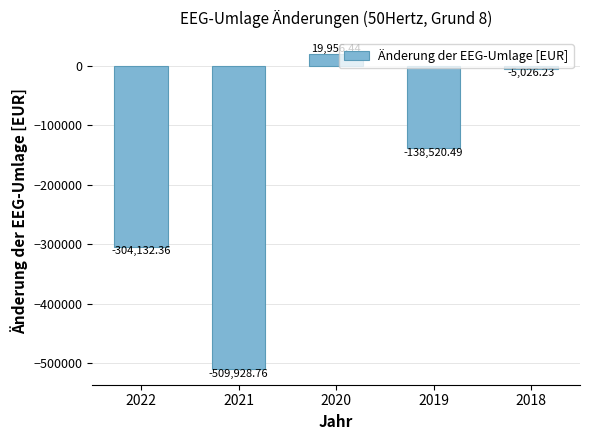

Count the number of categories in the chart.

5